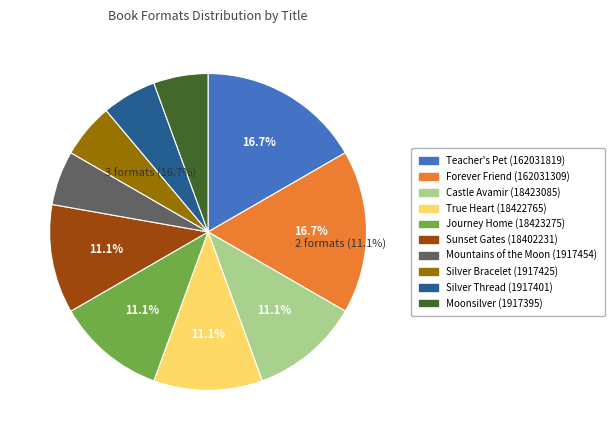

Does Forever Friend (162031309) represent more than half of the total?

No